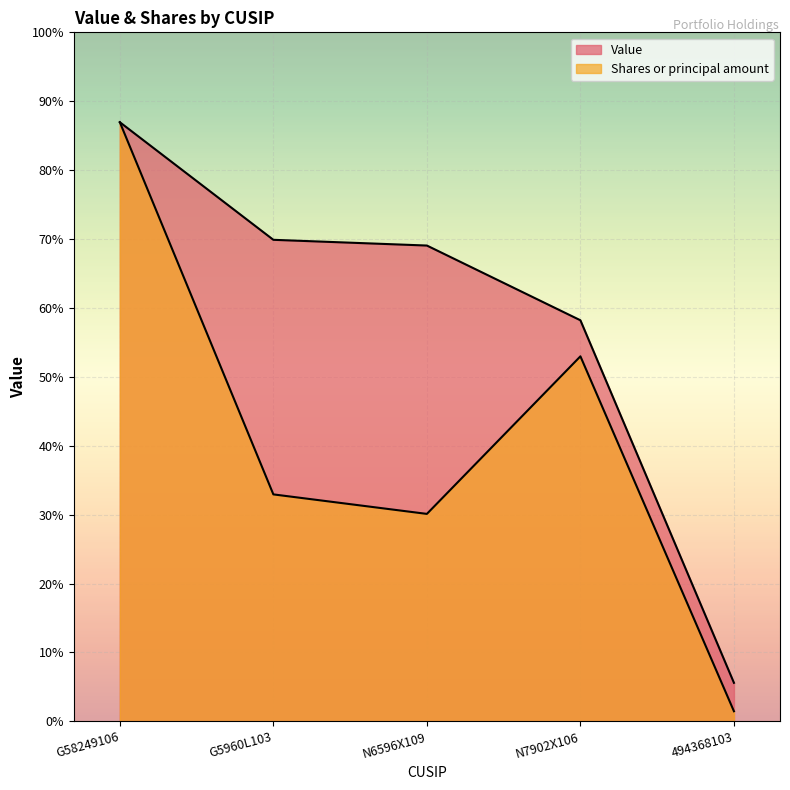

How many values in the Value series are below 6061000?

2